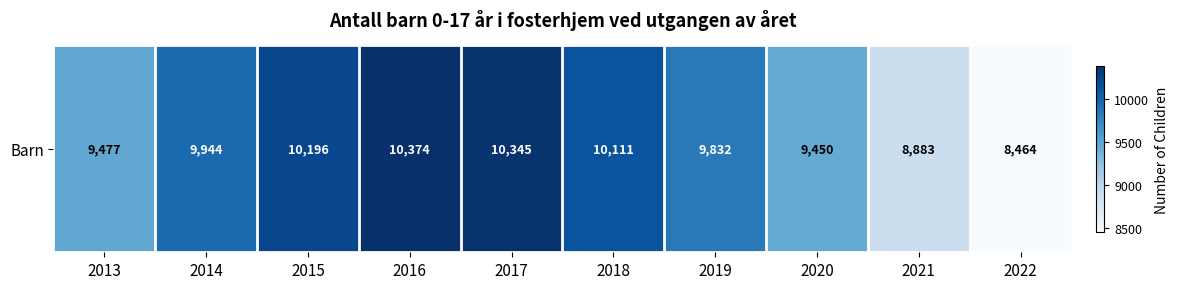

What is the average value?

9708